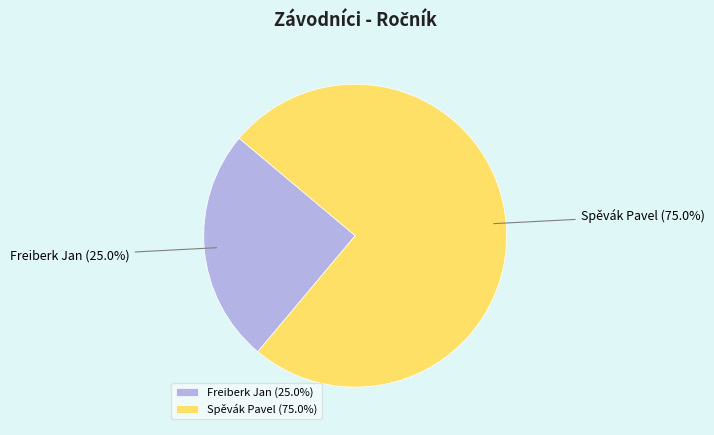

To the nearest percent, what is the difference between the largest and smallest slice percentages?

50%